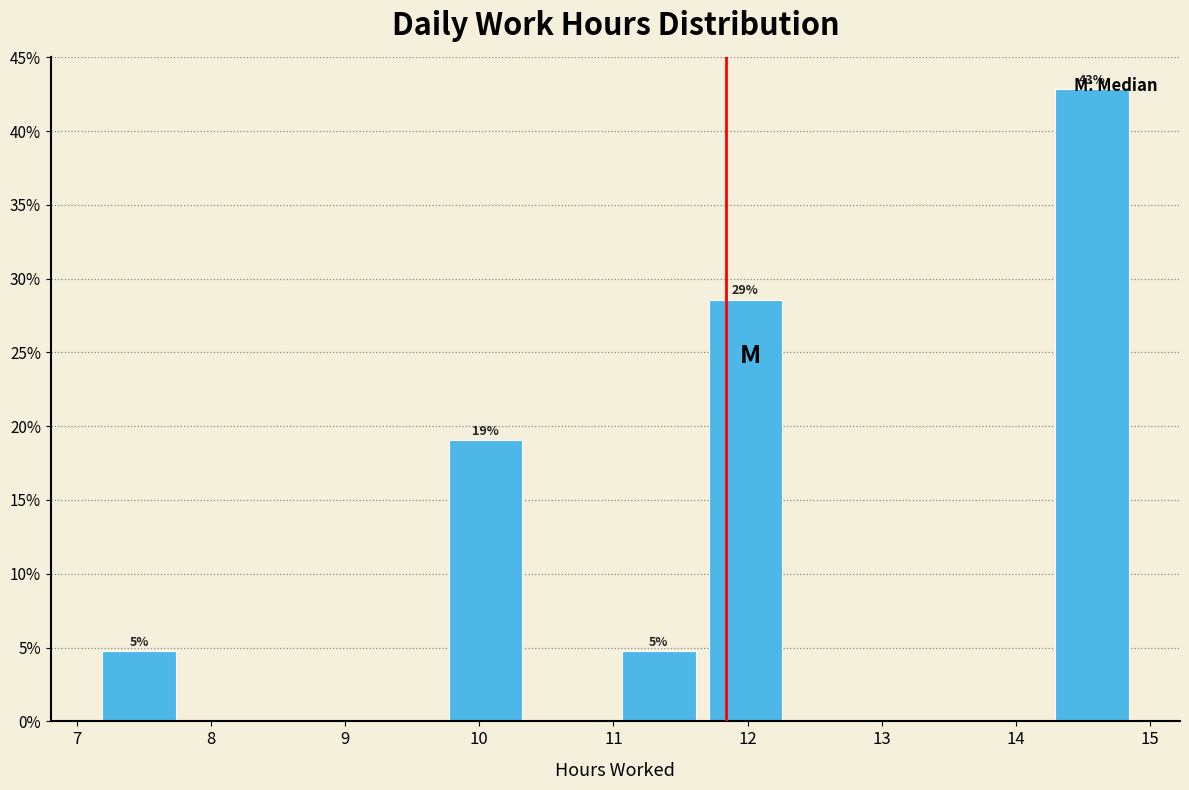

Over which range of the x-axis is the bar tallest?

14.2 to 14.9